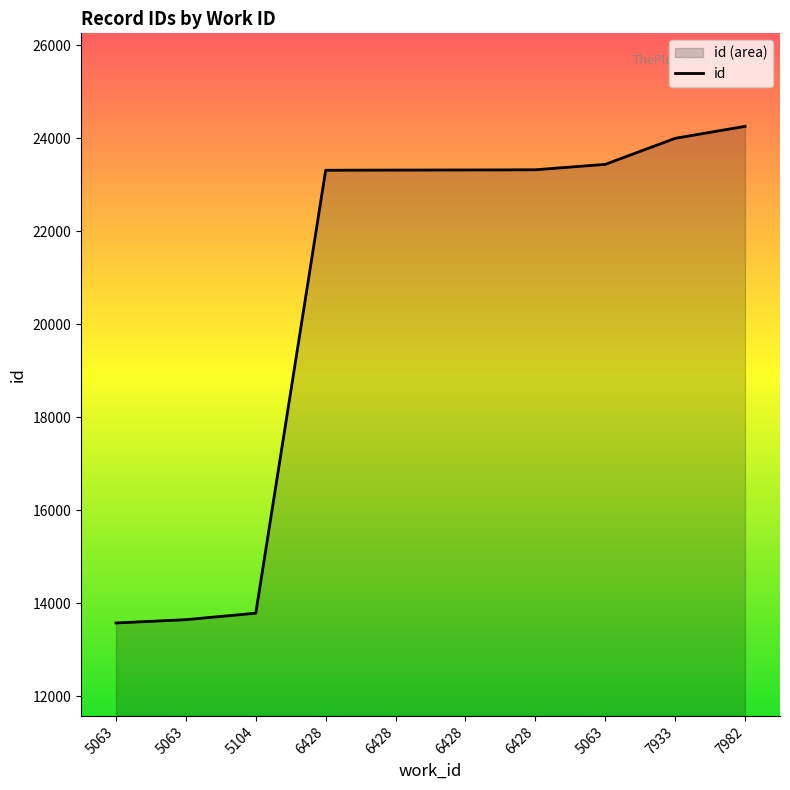

What is the greatest value displayed?

24258